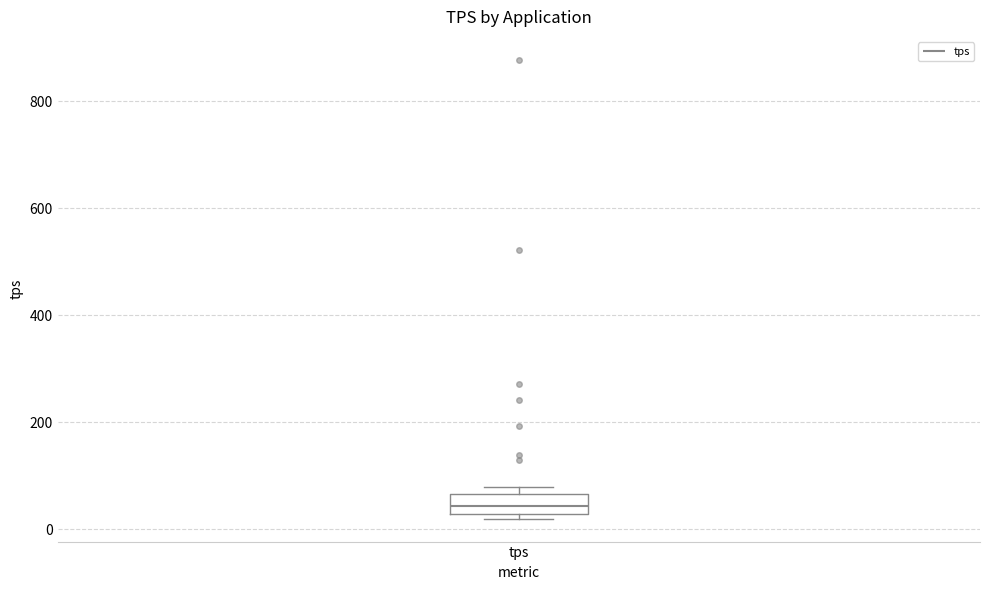

Transcribe this box plot: give where the median line is, the range the box spans, and where the two whiskers end, as read against the y-axis. The values are not printed on the chart, so give them approximately, as read against the axis.

median 40, box 20 to 60, whiskers 20 (just below the box's lower edge) to 80